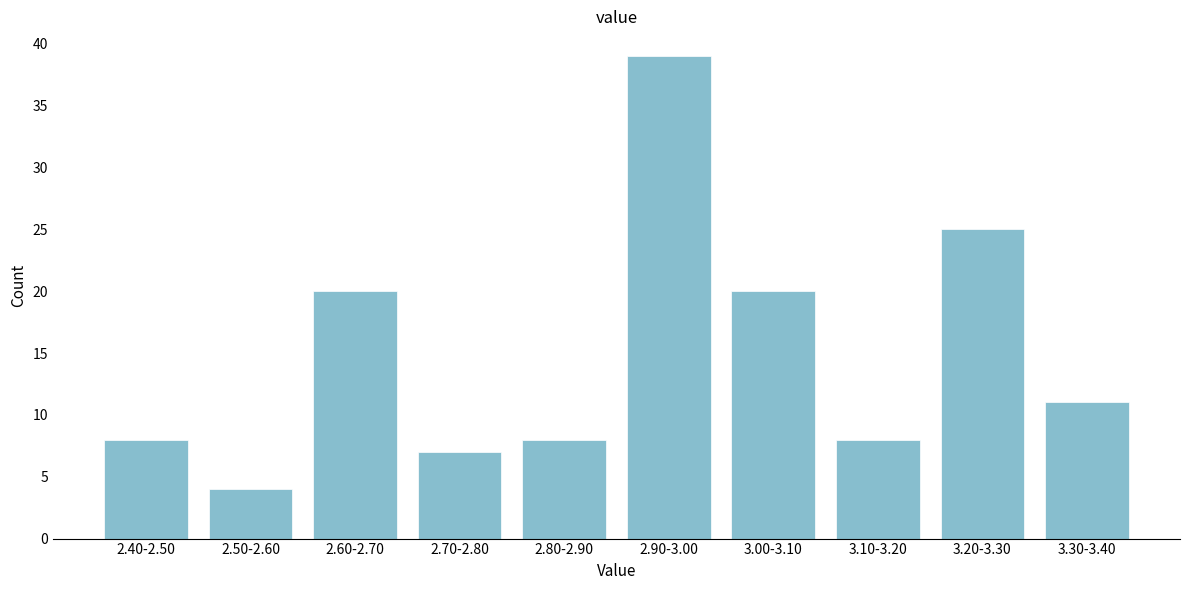

Reading right to left, extract all data points from this chart.

3.30-3.40=11	3.20-3.30=25	3.10-3.20=8	3.00-3.10=20	2.90-3.00=39	2.80-2.90=8	2.70-2.80=7	2.60-2.70=20	2.50-2.60=4	2.40-2.50=8